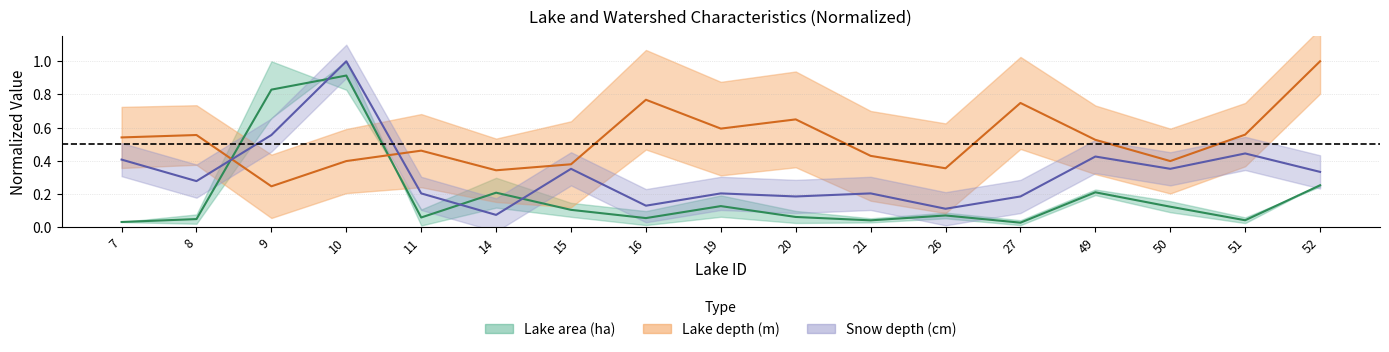

At how many categories does at least one series exceed 0?

17